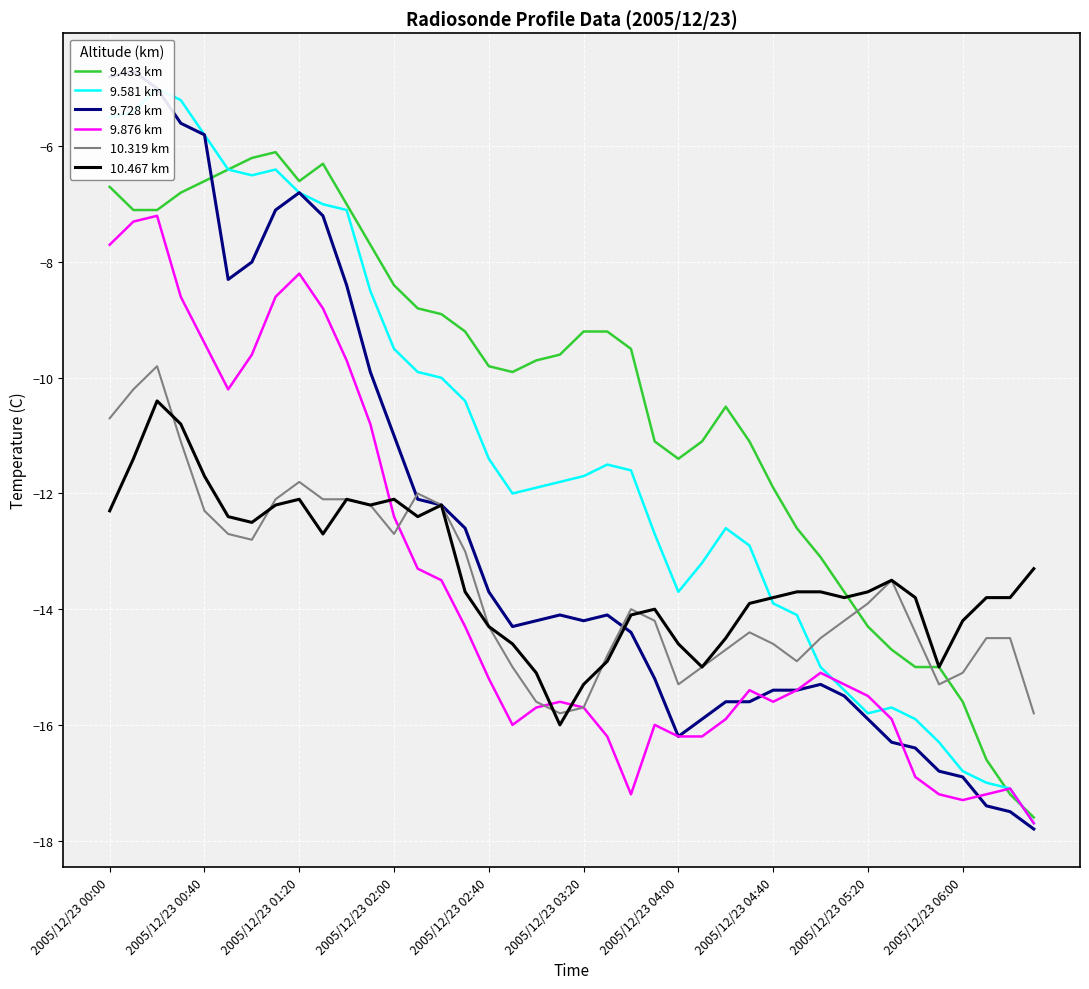

What position from the right is 11?

29